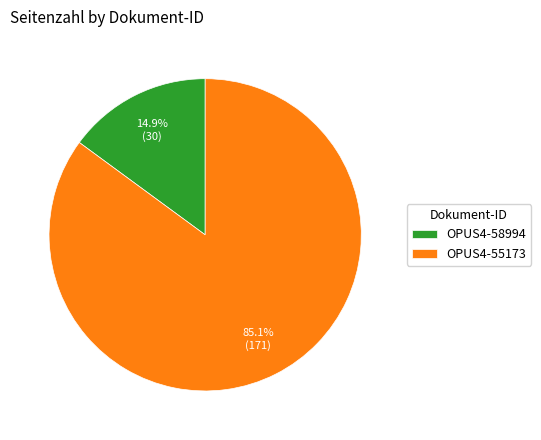

Between OPUS4-55173 and OPUS4-58994, which is larger?

OPUS4-55173